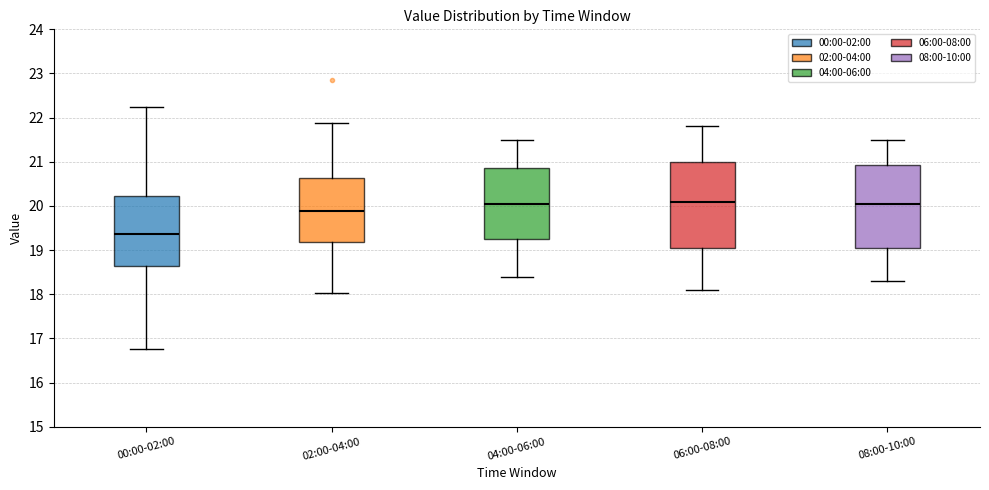

Where does the lower whisker of the box for 06:00-08:00 end on the y-axis? The values are not printed on the chart, so give them approximately, as read against the axis.

18.1